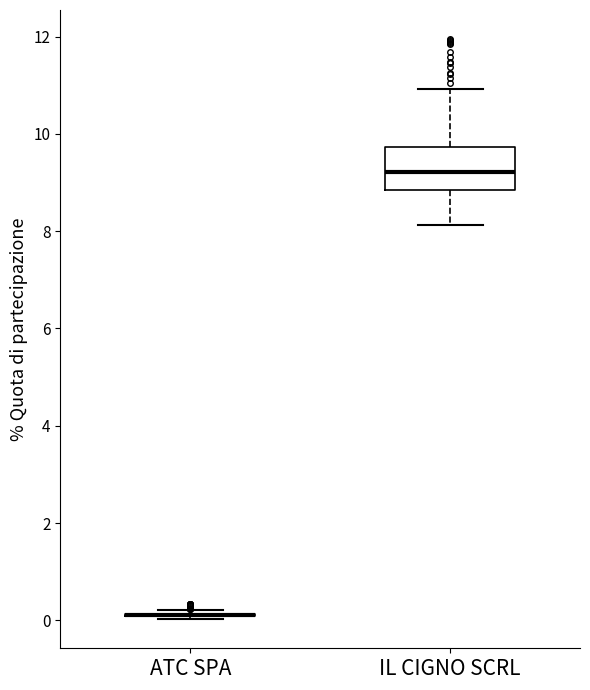

Reading left to right, read every box against the y-axis: the position of its median line, the range the box covers, and the ends of its whiskers. The values are not printed on the chart, so give them approximately, as read against the axis.

ATC SPA: box collapsed to a line at 0.2, whiskers 0.0 to 0.2
IL CIGNO SCRL: median 9.2, box 8.8 to 9.8, whiskers 8.2 to 11.0